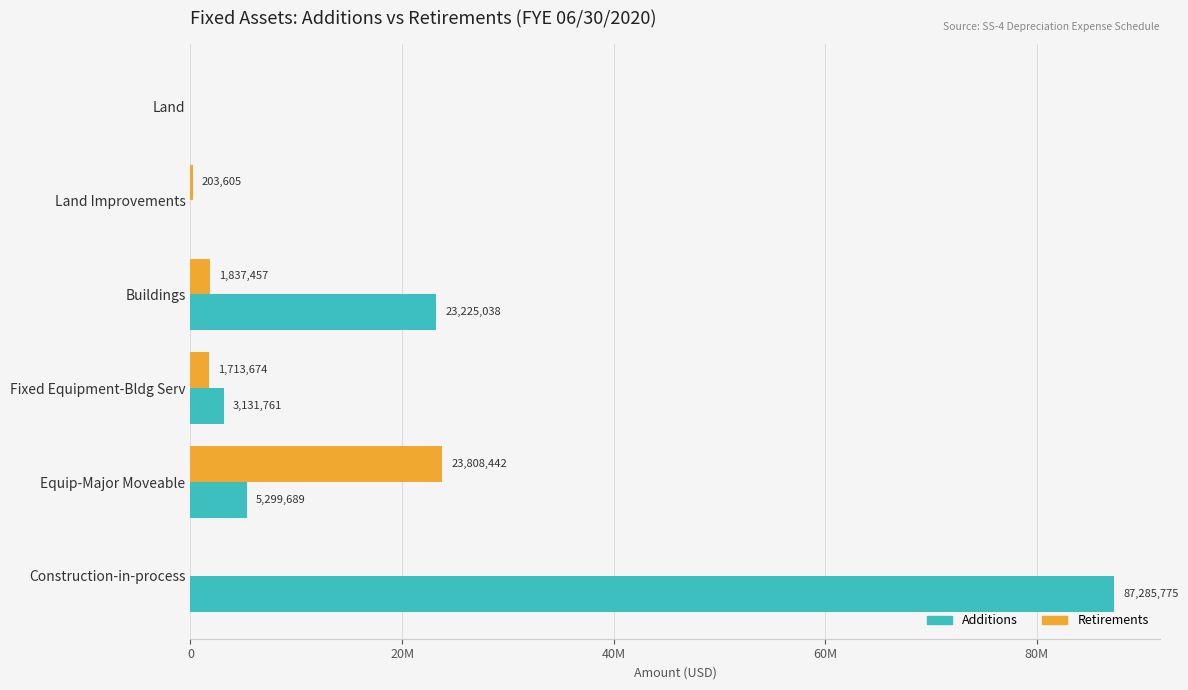

What position from the left is Fixed Equipment-Bldg Serv?

4